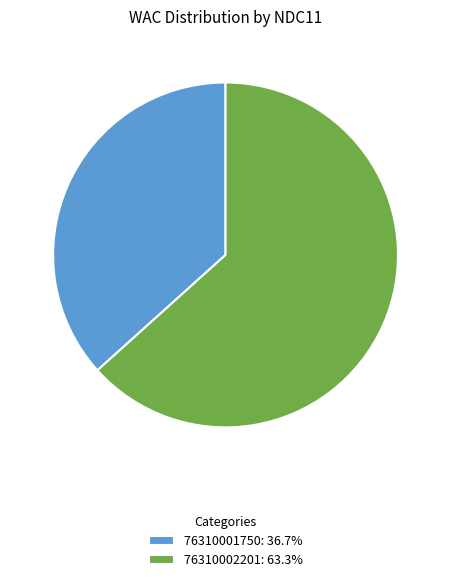

True or false: 76310002201 accounts for 63% of the total.

True